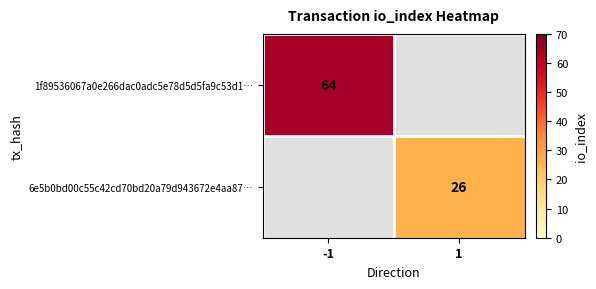

True or false: 1f89536067a0e266dac0adc5e78d5d5fa9c53d1… has a value of 101 at -1.

False